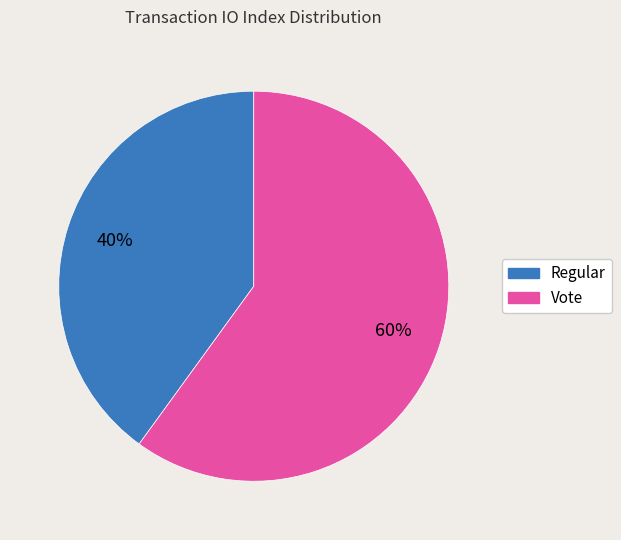

The Regular slice represents 40% of the pie. True or false?

True